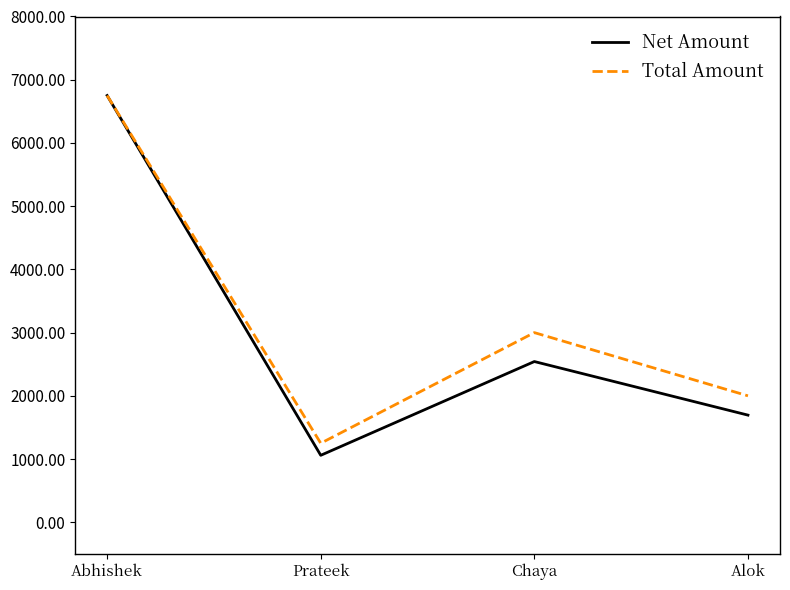

What is the smallest value displayed?

1059.3